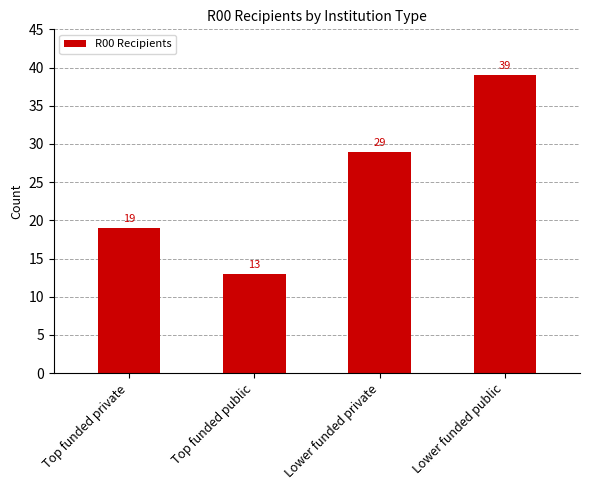

Rank the categories by value from highest to lowest.

Lower funded public, Lower funded private, Top funded private, Top funded public